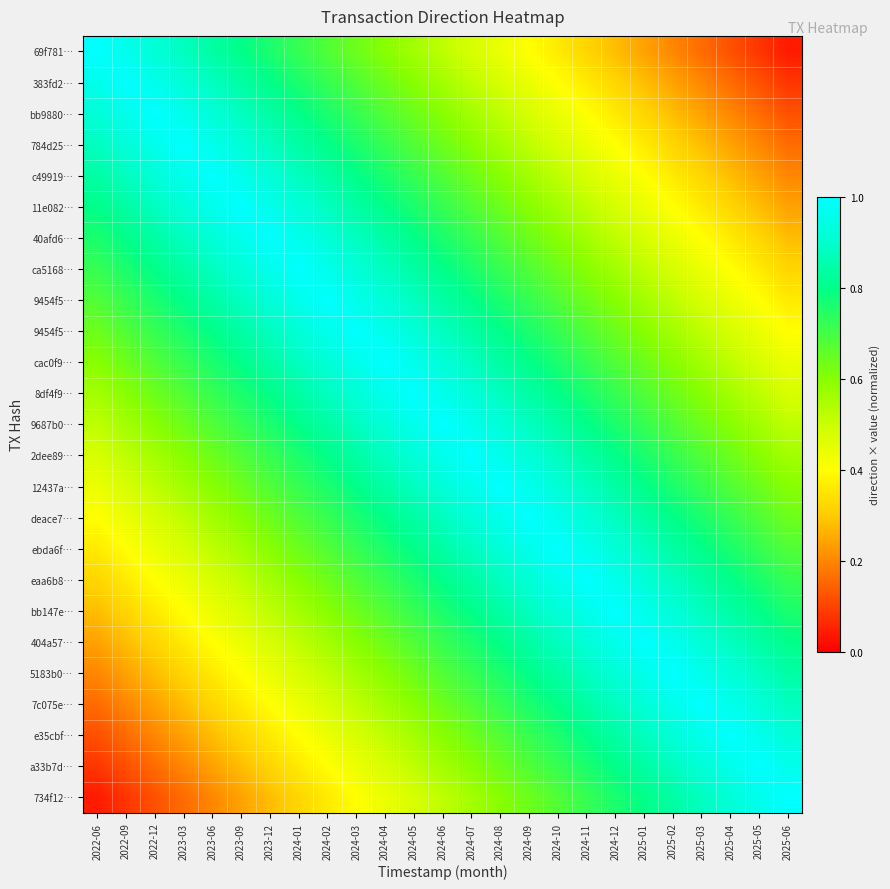

What is the total value across all series at 2023-12?

17.3